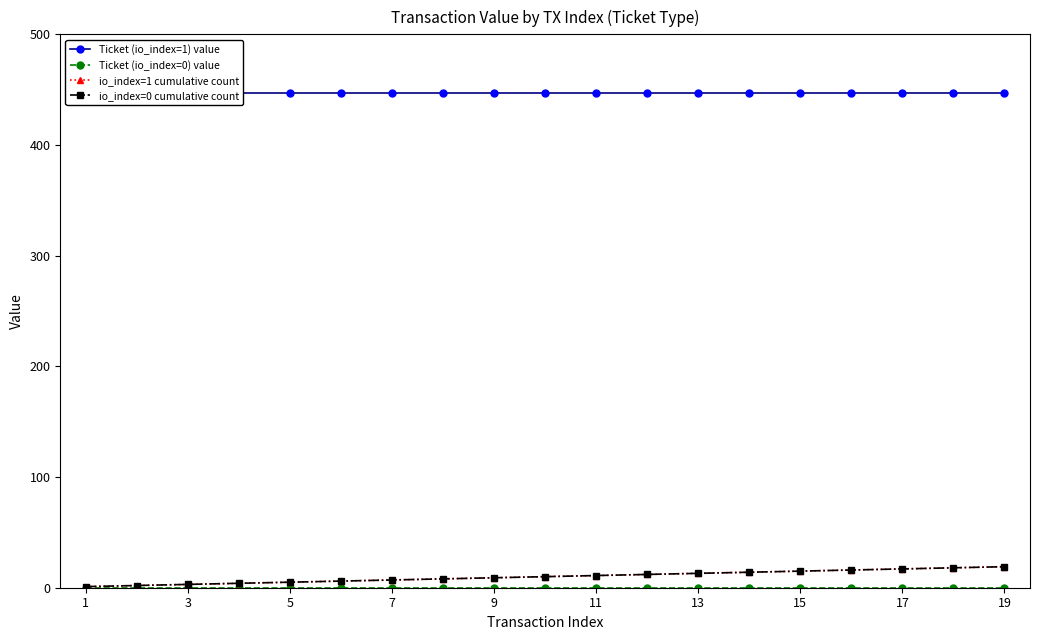

Reading left to right, list all the values displayed in this chart.

Ticket (io_index=1) value: 447.2	447.2	447.2	447.2	447.2	447.2	447.2	447.2	447.2	447.2	447.2	447.2	447.2	447.2	447.2	447.2	447.2	447.2	447.2
Ticket (io_index=0) value: 0.0	0.0	0.0	0.0	0.0	0.0	0.0	0.0	0.0	0.0	0.0	0.0	0.0	0.0	0.0	0.0	0.0	0.0	0.0
io_index=1 cumulative count: 1.0	2.0	3.0	4.0	5.0	6.0	7.0	8.0	9.0	10.0	11.0	12.0	13.0	14.0	15.0	16.0	17.0	18.0	19.0
io_index=0 cumulative count: 1.0	2.0	3.0	4.0	5.0	6.0	7.0	8.0	9.0	10.0	11.0	12.0	13.0	14.0	15.0	16.0	17.0	18.0	19.0